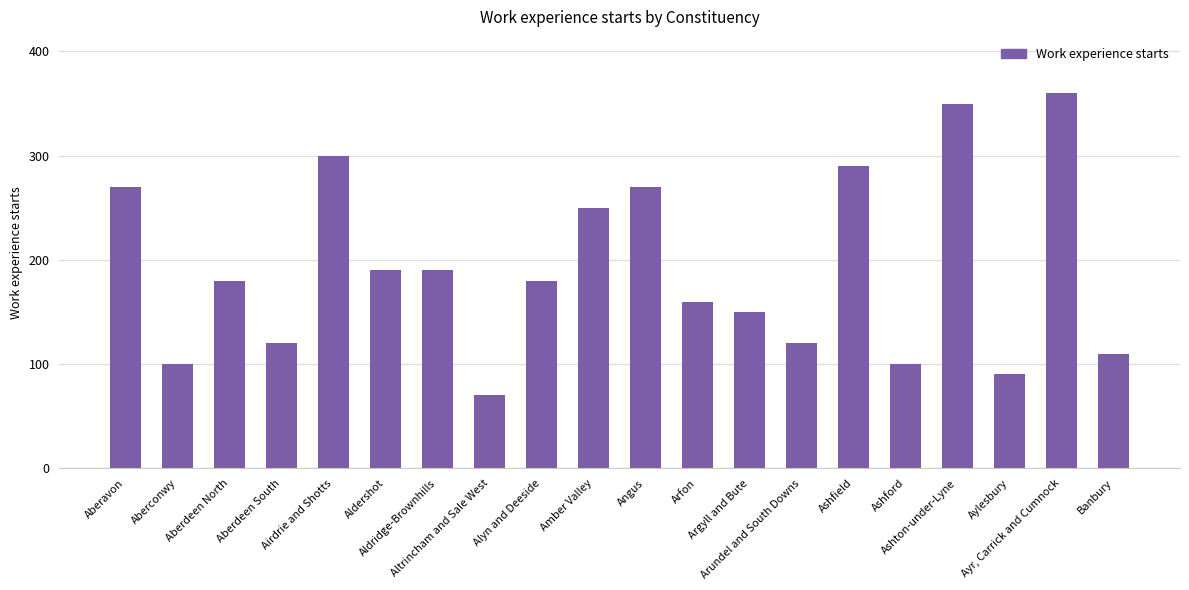

What is the difference between the values at Aberdeen North and Ayr, Carrick and Cumnock?

180